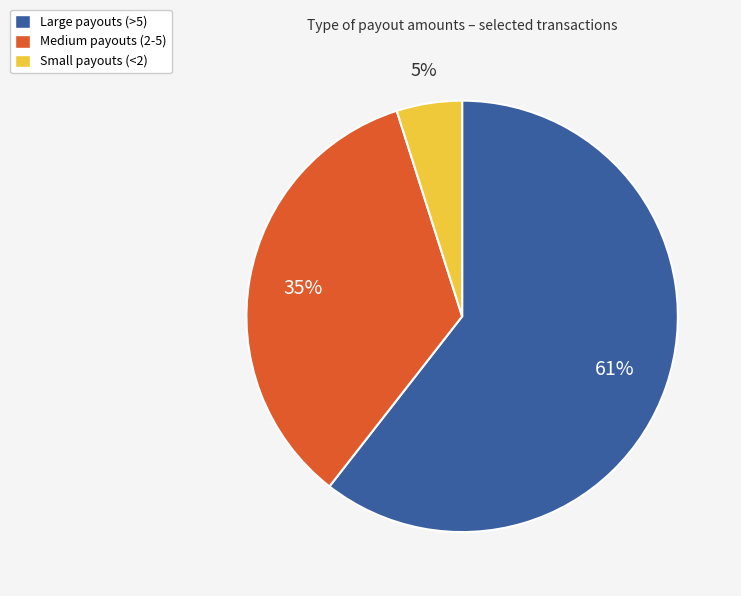

True or false: Medium payouts (2-5) accounts for 20% of the total.

False